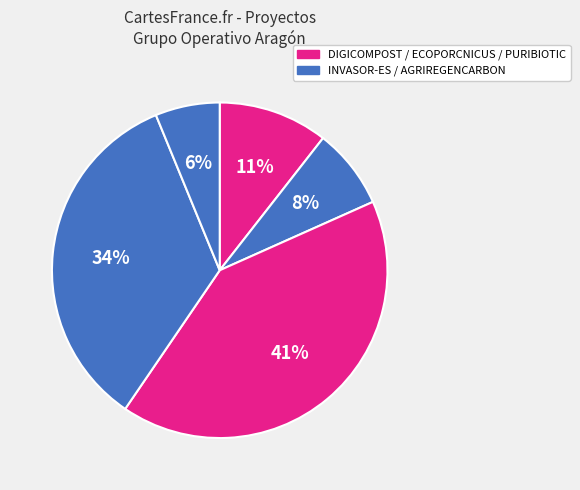

How many slices are in this pie chart?

5